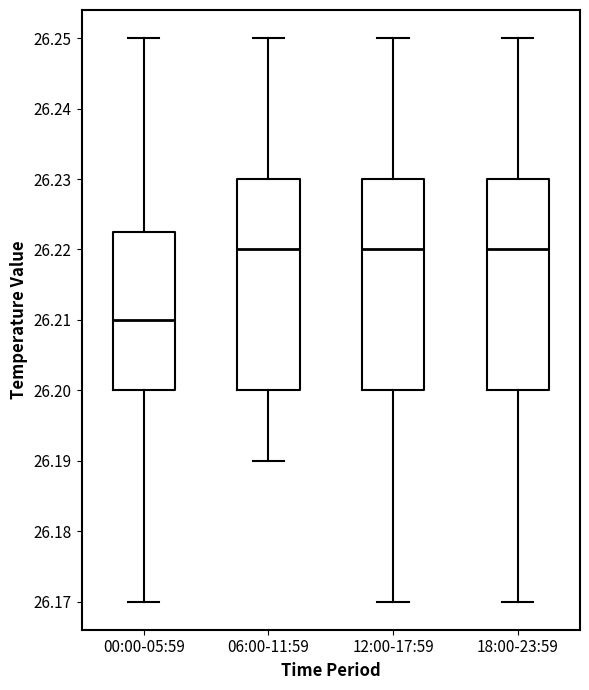

Which box has the lowest median line?

00:00-05:59